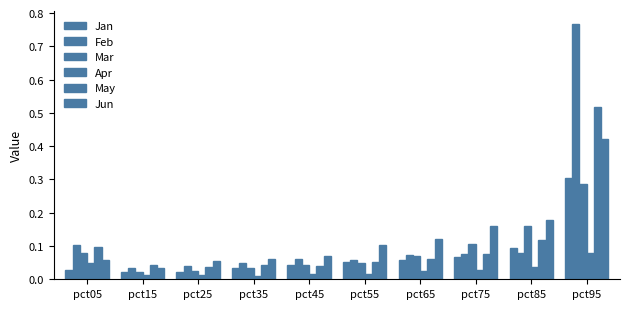

What is the difference between the second highest and minimum values in the Jun series?

0.1